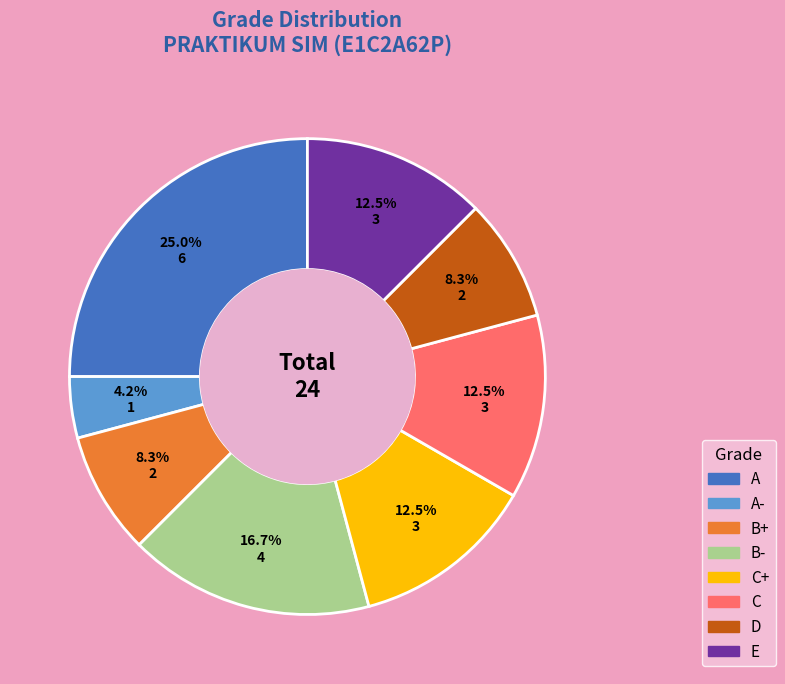

To the nearest percent, what portion does B- represent?

17%